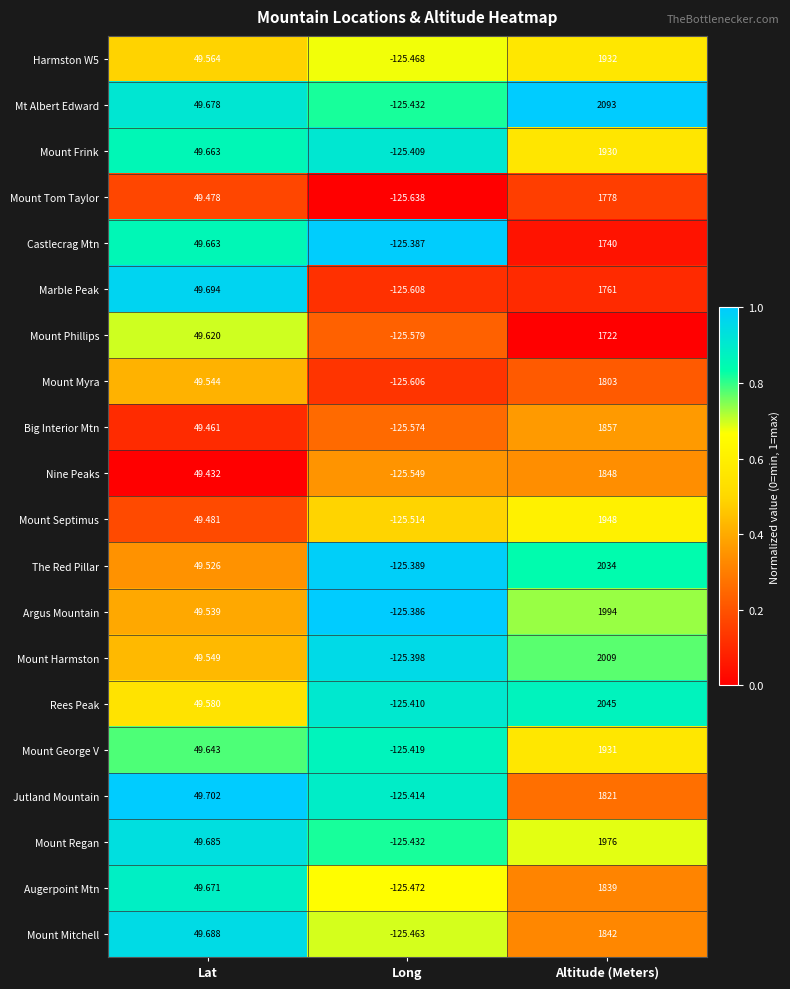

Which category has the lowest value in the Big Interior Mtn series?

Long